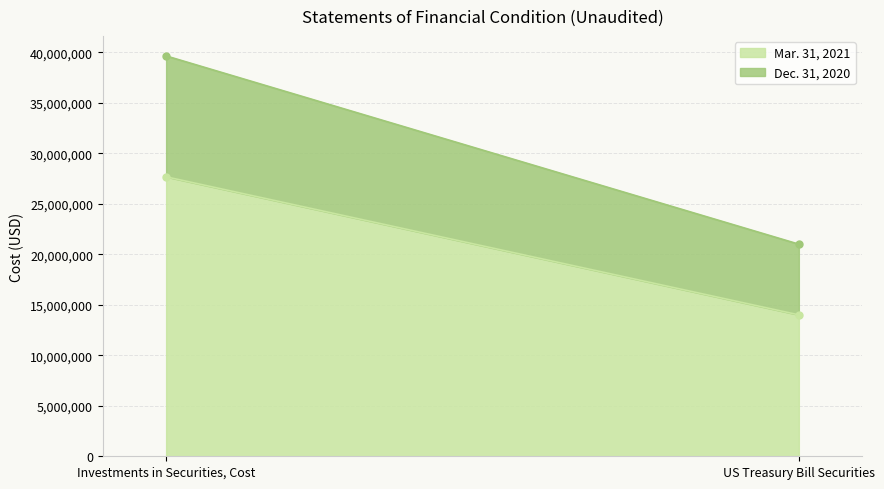

Rank the series at US Treasury Bill Securities from highest to lowest value.

Mar. 31, 2021, Dec. 31, 2020